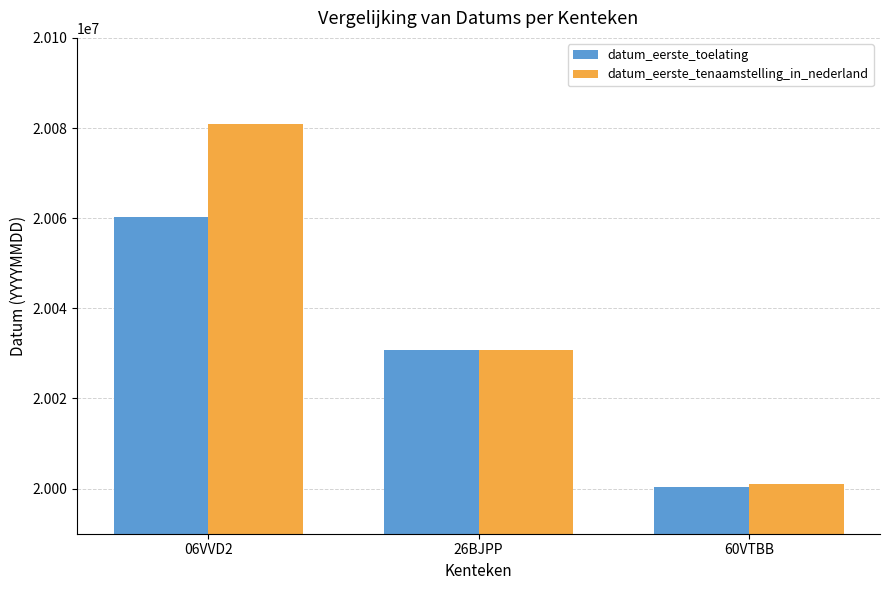

Reading left to right, transcribe all the data shown in this chart.

datum_eerste_toelating: 20060308	20030709	20000323
datum_eerste_tenaamstelling_in_nederland: 20080829	20030709	20001128